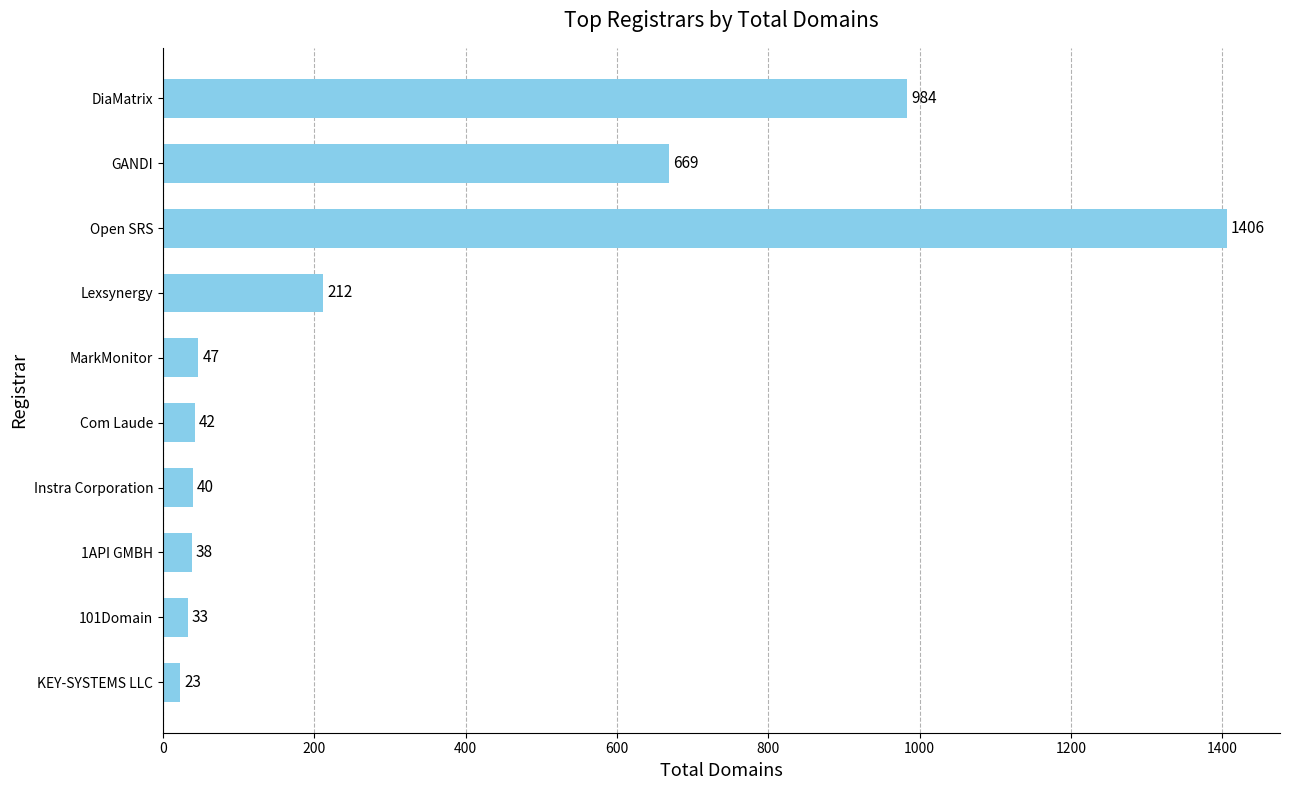

Where is the data nearest to the value 714?

GANDI